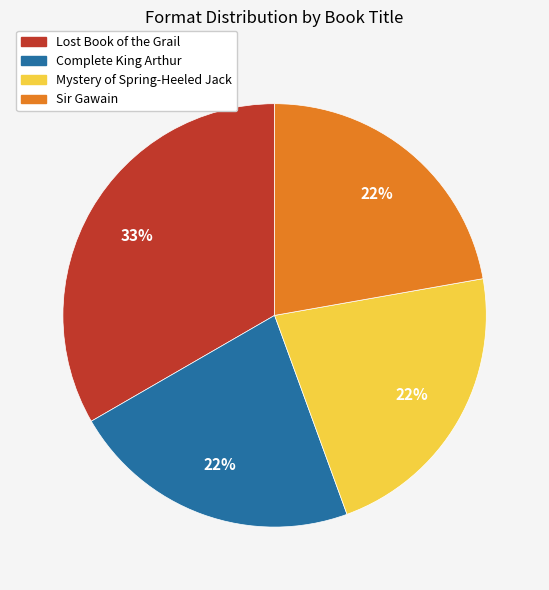

How many segments does this pie chart have?

4